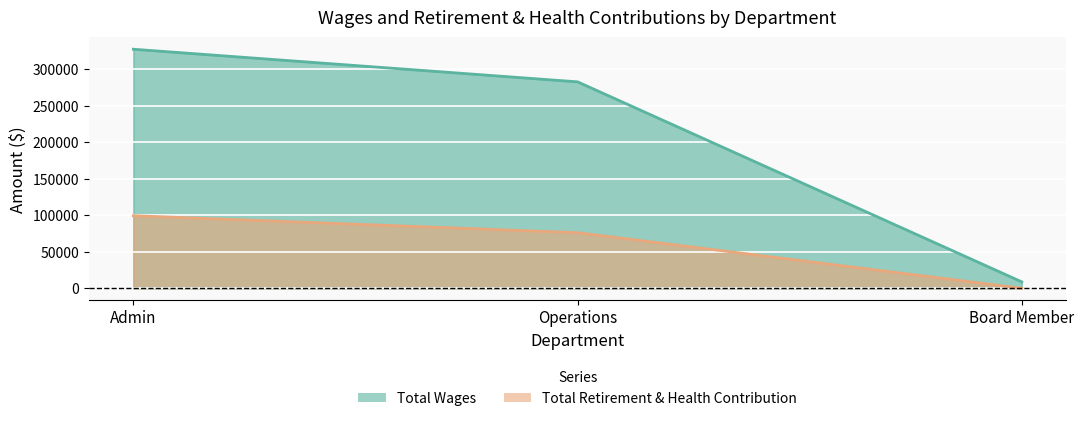

What is the value of the Total Wages point at the 3rd from the left?

8688